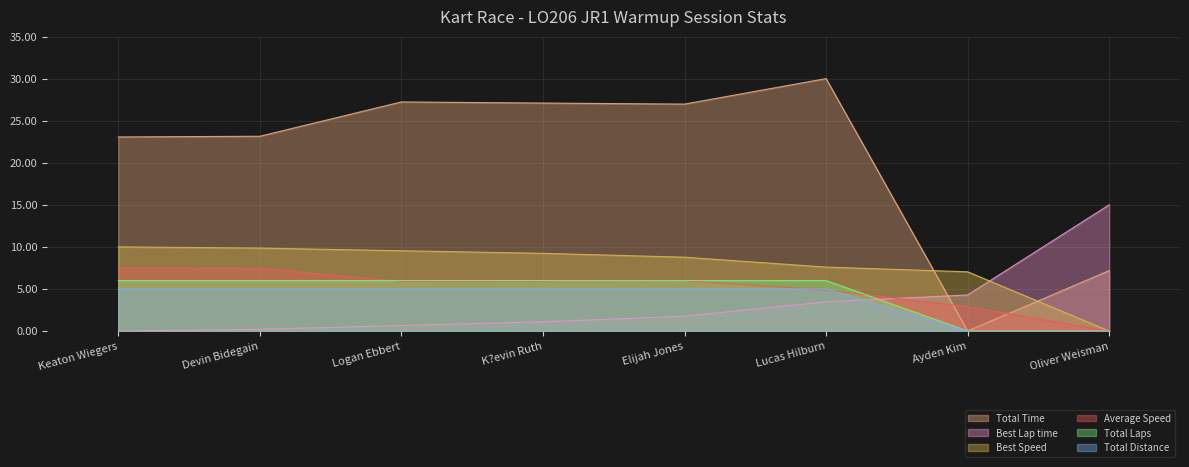

What is the difference between the highest and lowest values at Oliver Weisman?

15.0